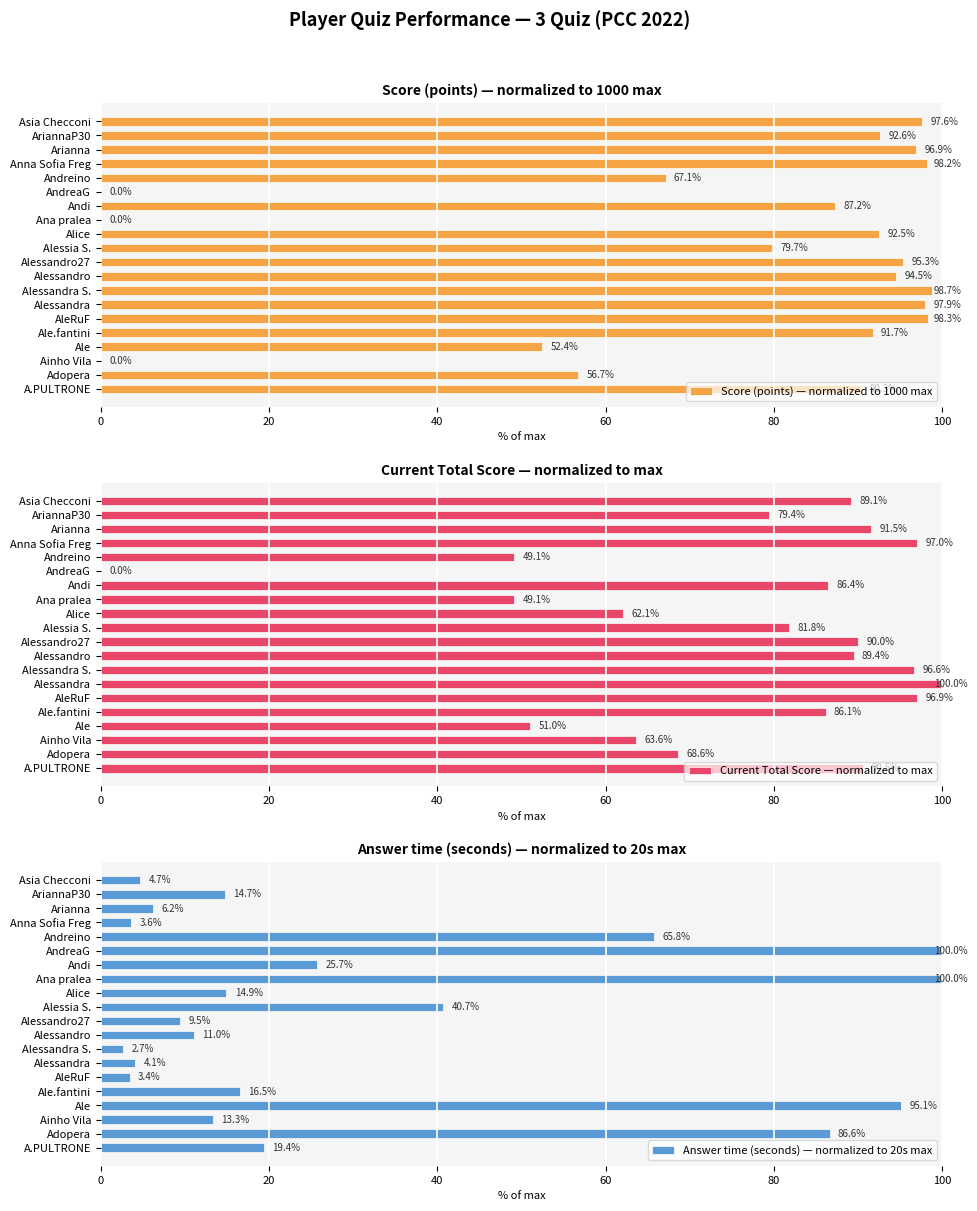

Read the Score (points) — normalized to 1000 max value at Asia Checconi.

97.6